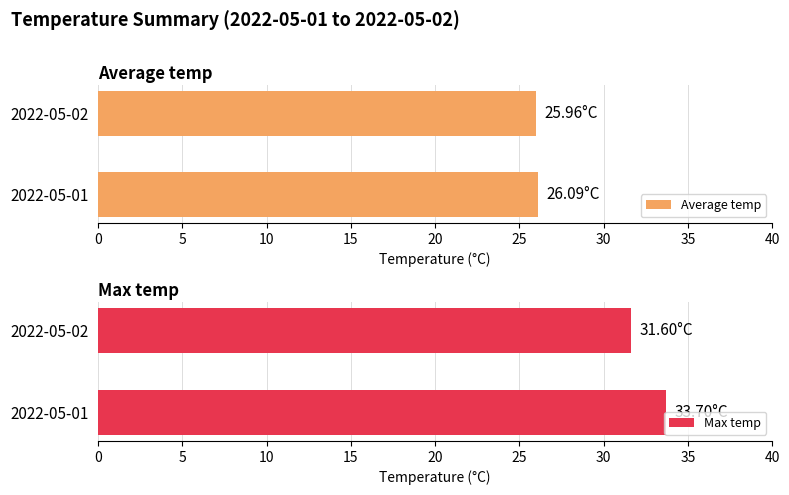

What is the average value of the Max temp series?

32.7